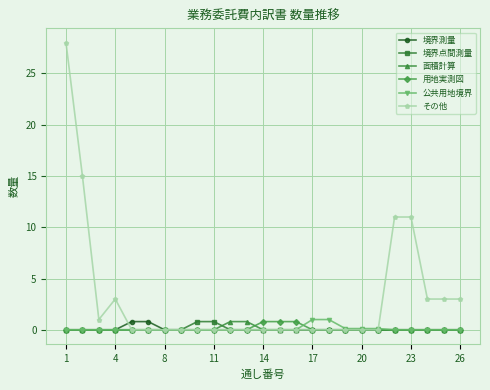

Which series has the widest spread of values?

その他